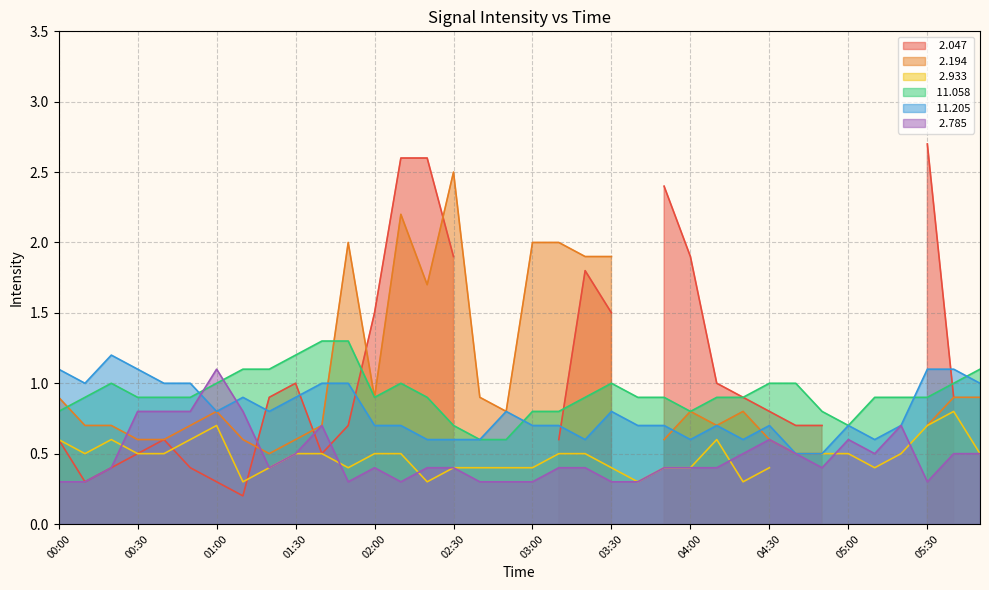

How many times do  11.058 and   2.785 cross each other?

2